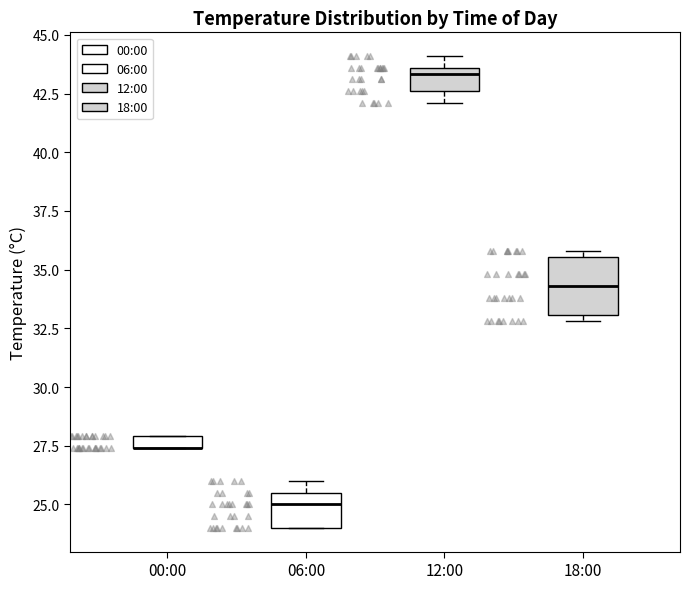

Where is the upper edge of the box for 12:00 on the y-axis? The values are not printed on the chart, so give them approximately, as read against the axis.

43.5